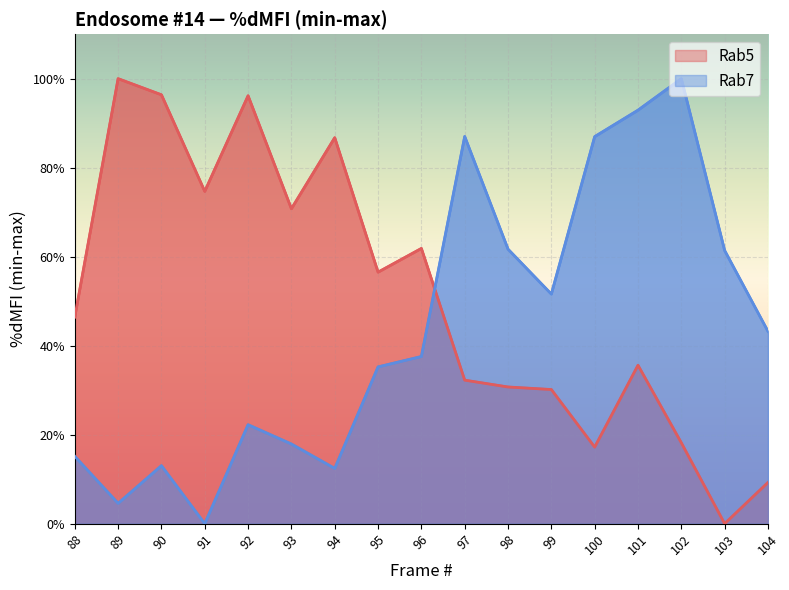

The Rab5 series shows 1.5 at 94. True or false?

False